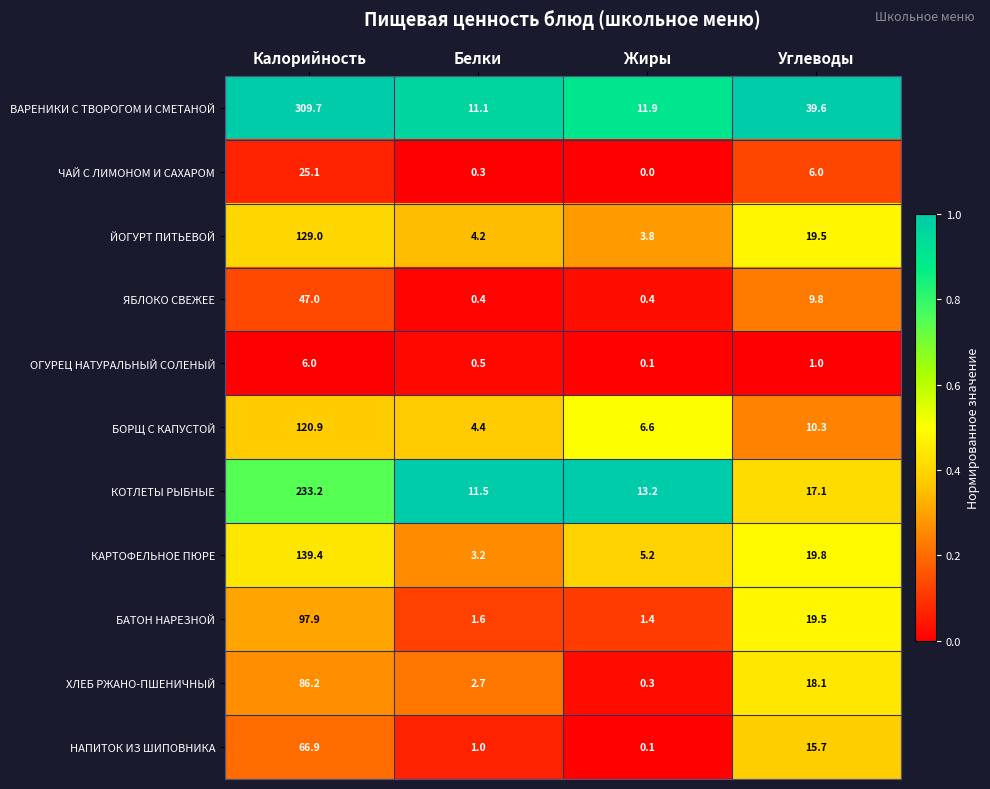

Where is КОТЛЕТЫ РЫБНЫЕ nearest to the value 122?

Углеводы